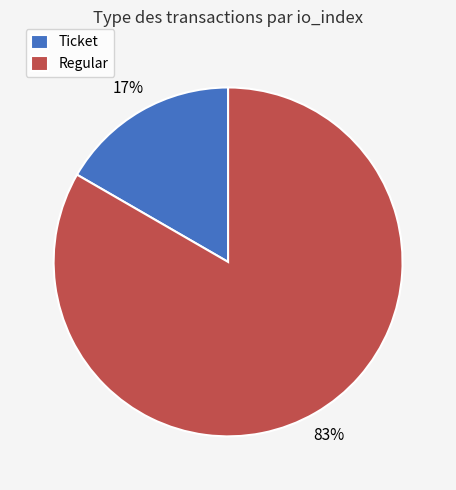

How many segments does this pie chart have?

2